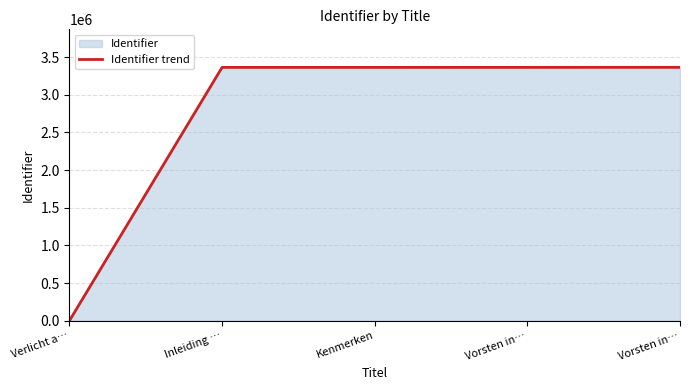

Reading right to left, extract all data points from this chart.

Vorsten in…=3363528	Vorsten in…=3363097	Kenmerken=3362903	Inleiding …=3362901	Verlicht a…=0